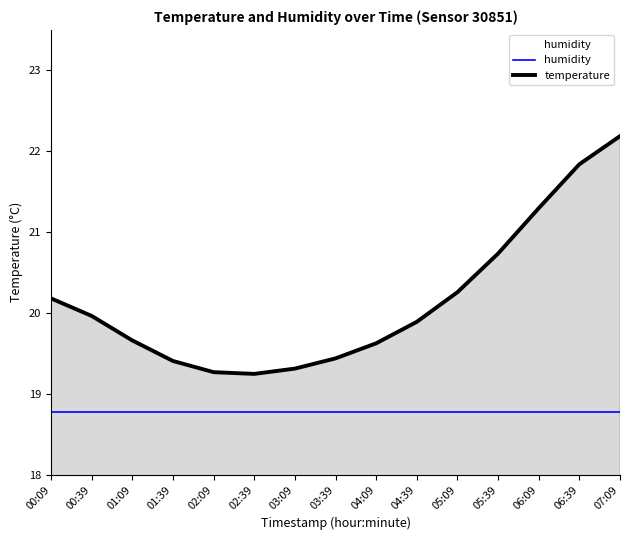

What is the label of the 14th point from the right?

00:39